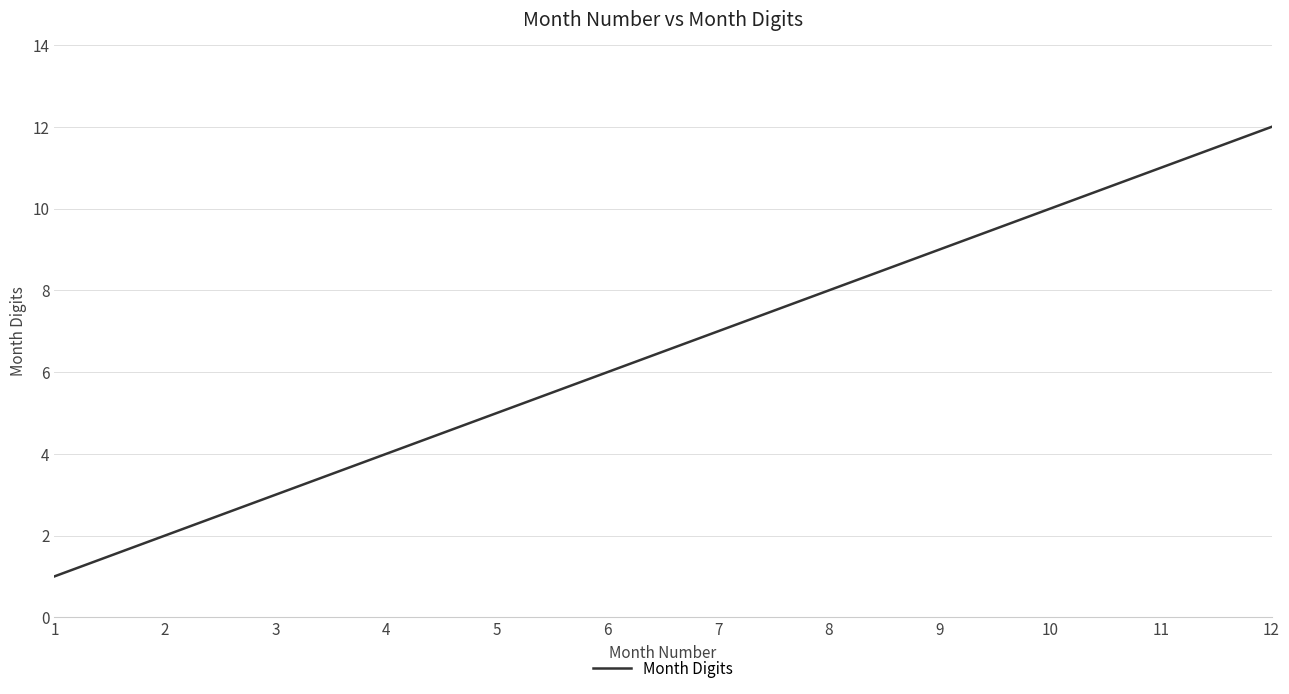

At which label is the value closest to 6?

6